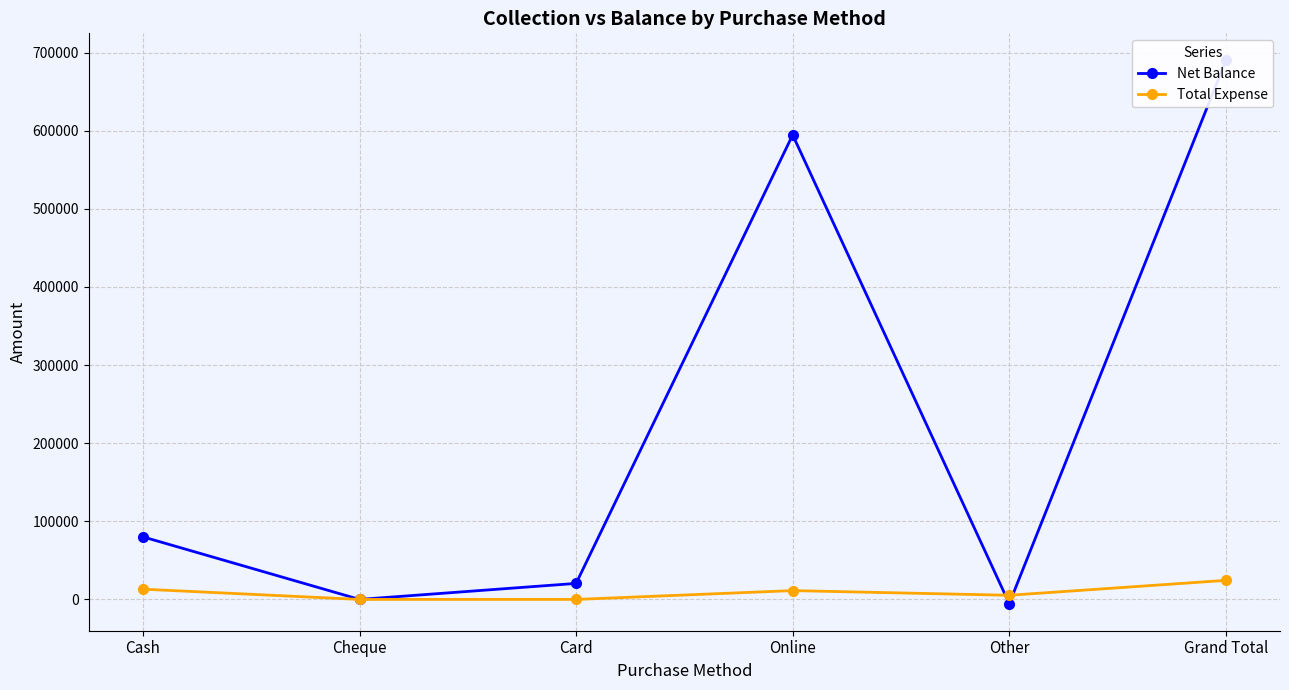

What is the value of the Total Expense point at the 6th from the left?

24400